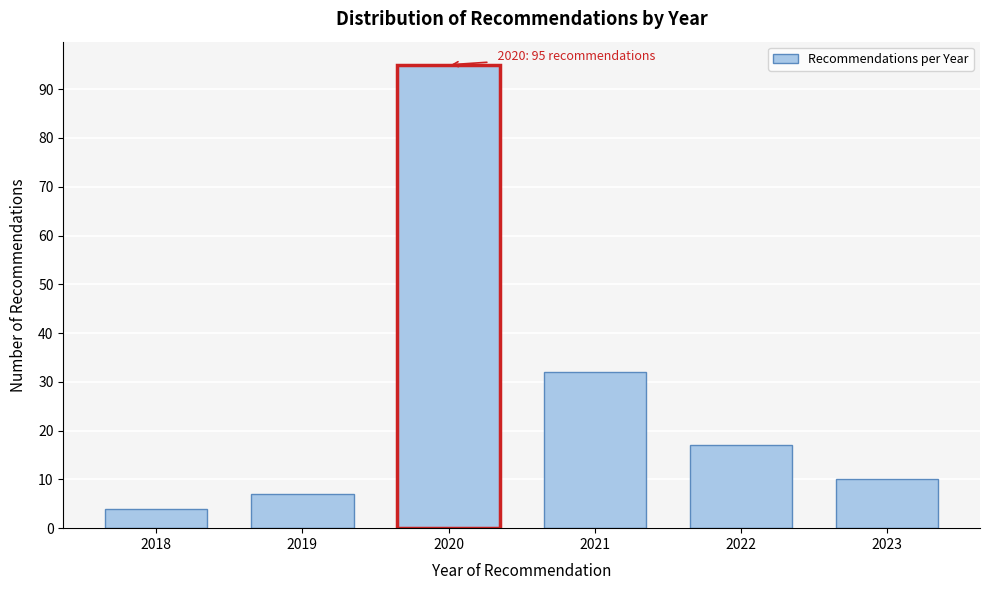

Reading left to right, list all the values displayed in this chart.

2018=4	2019=7	2020=95	2021=32	2022=17	2023=10